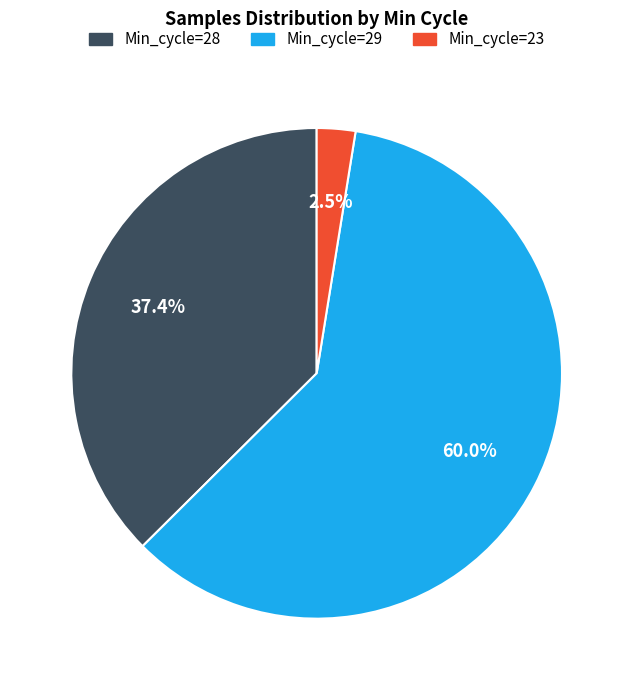

Does any single category account for the majority?

Yes